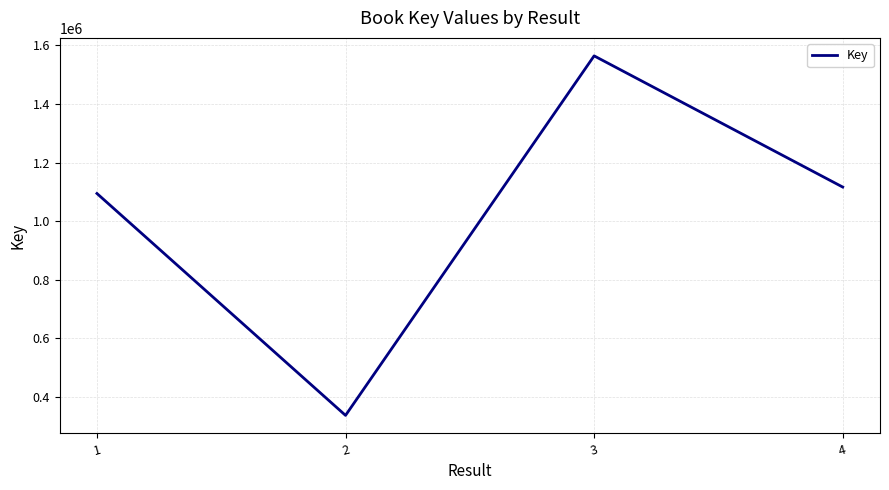

Is this an area chart (filled region under the line)?

No